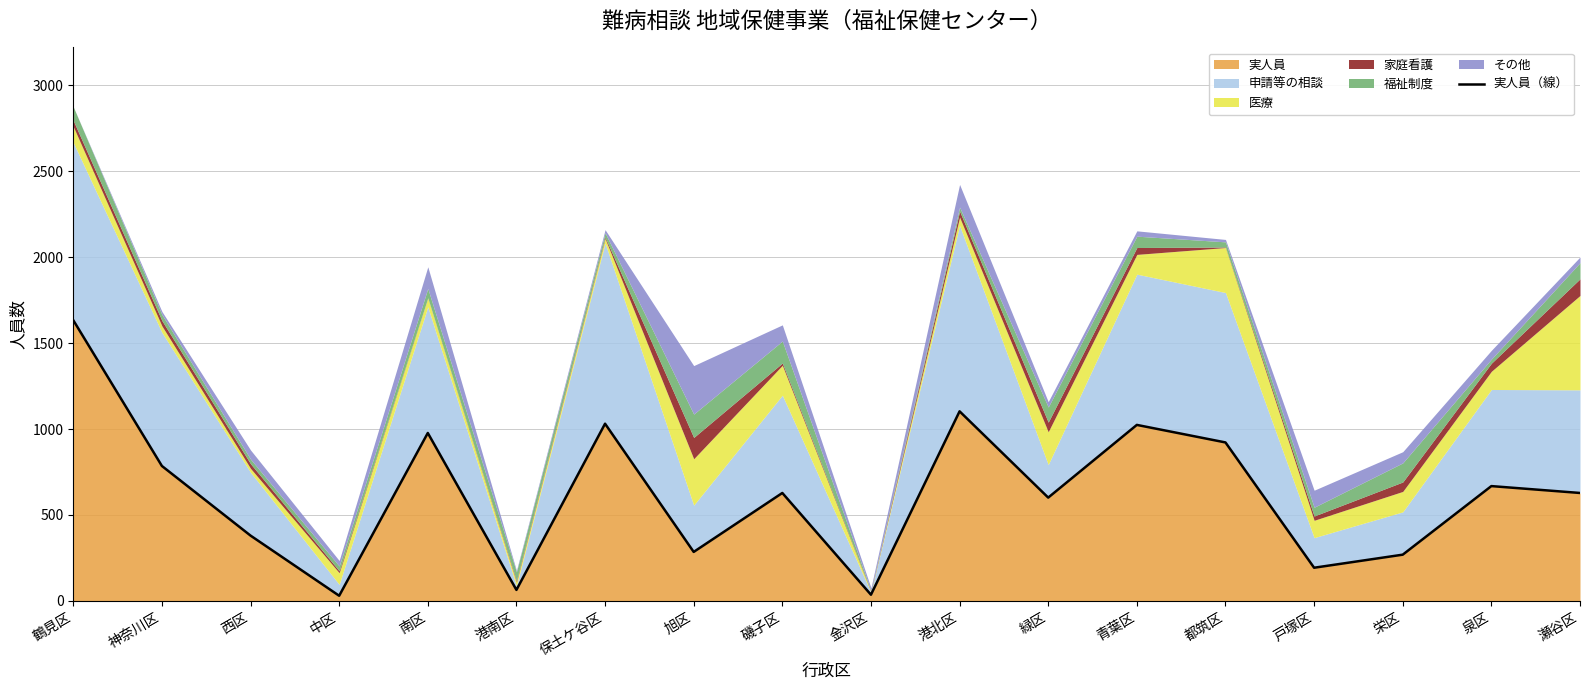

List the labels in order of value, smallest first.

中区, 金沢区, 港南区, 戸塚区, 栄区, 旭区, 西区, 緑区, 磯子区, 瀬谷区, 泉区, 神奈川区, 都筑区, 南区, 青葉区, 保土ケ谷区, 港北区, 鶴見区